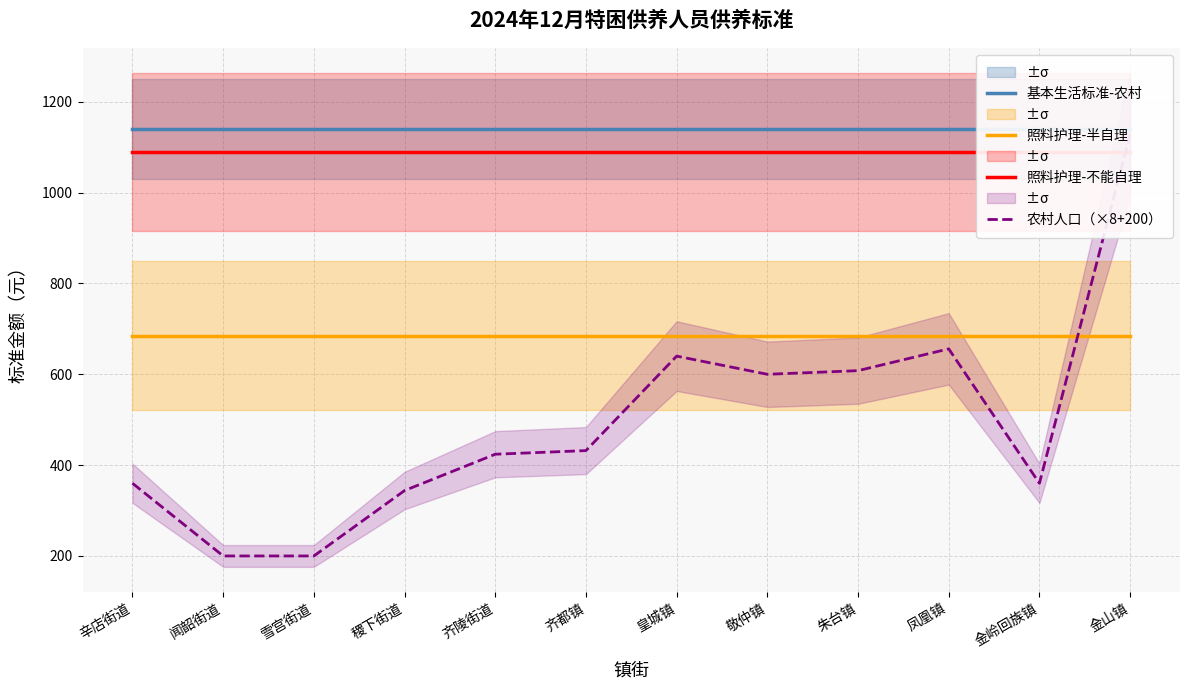

True or false: 照料护理-不能自理 has a value of 514 at 辛店街道.

False